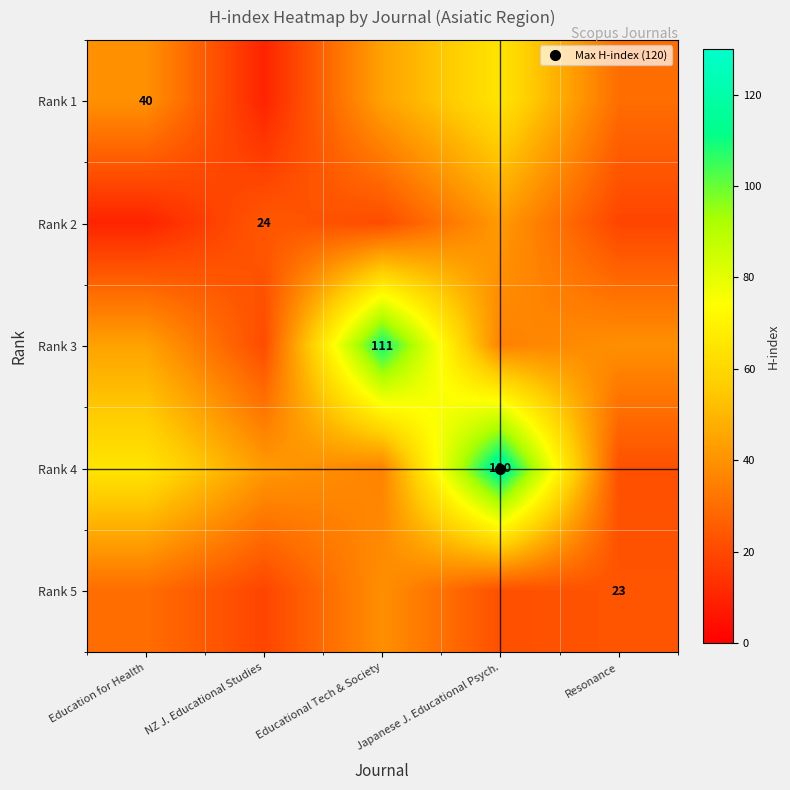

How many categories are shown in the chart?

5